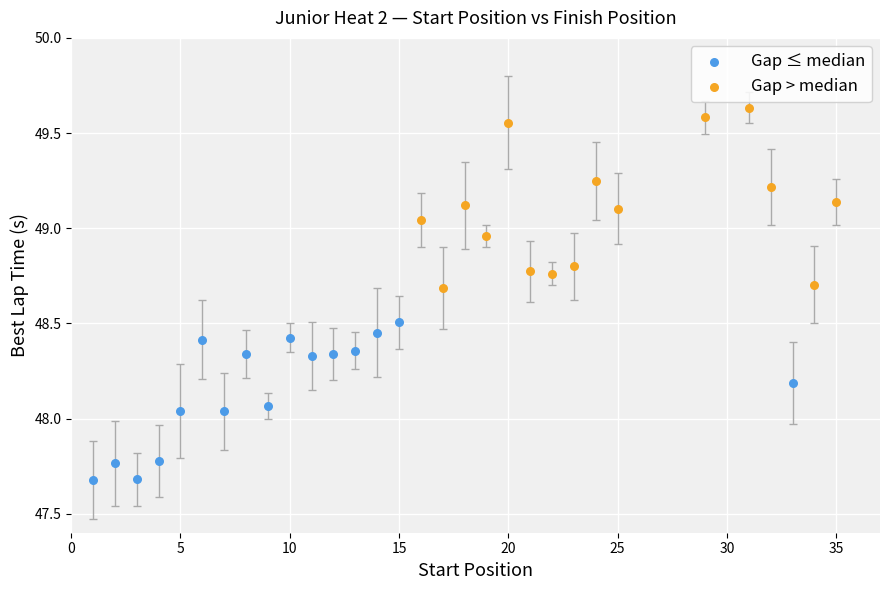

Which series contains the lowest Y value?

Gap ≤ median